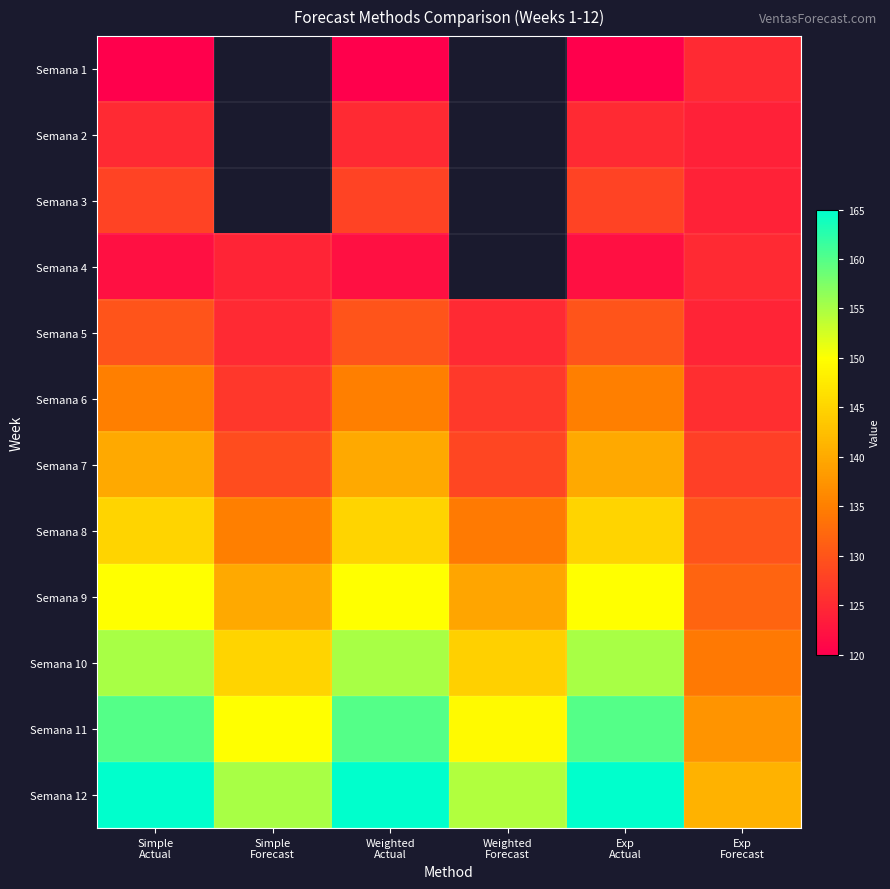

At which label does Semana 7 reach its minimum?

Exp Forecast